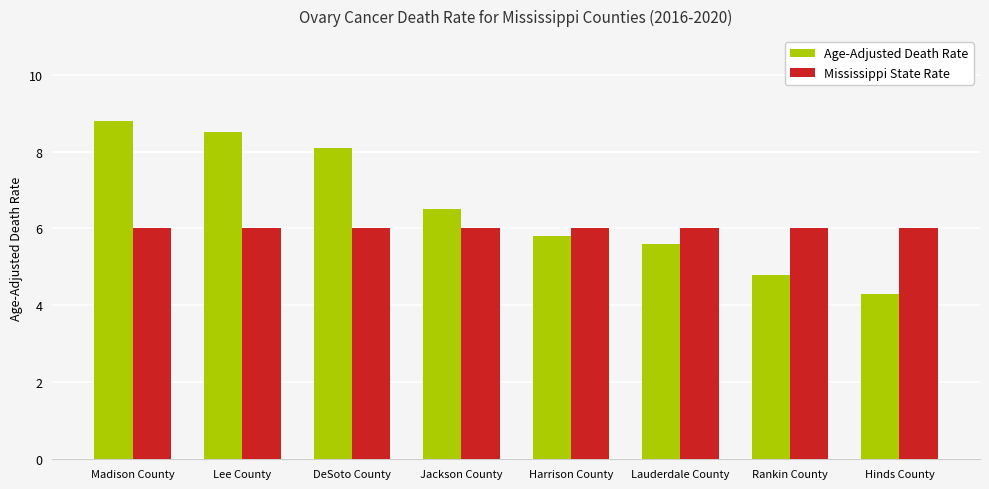

Count the number of data series in this chart.

2